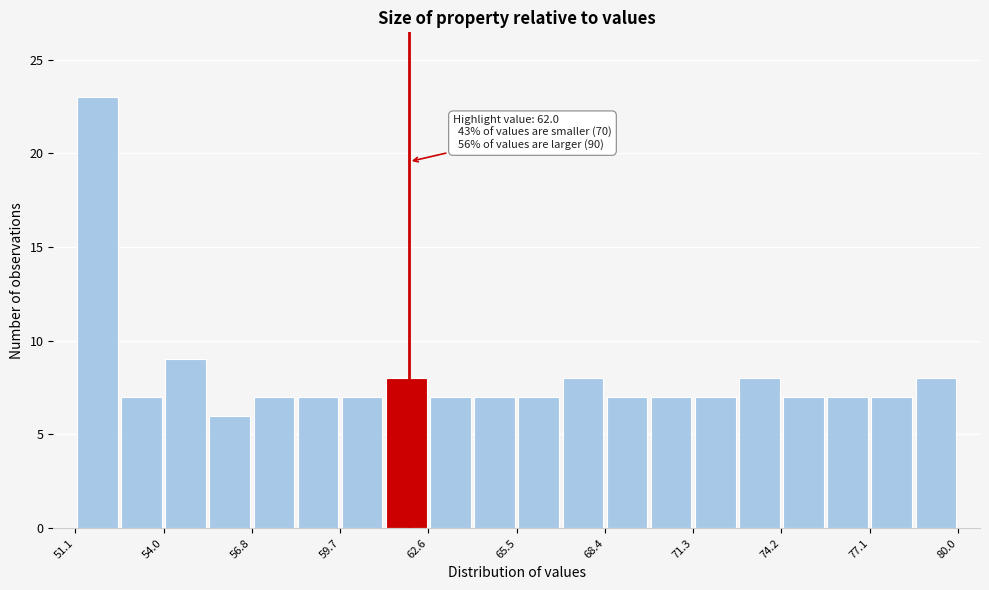

Read against the x-axis, roughly where is the centre of the tallest bar?

52.0